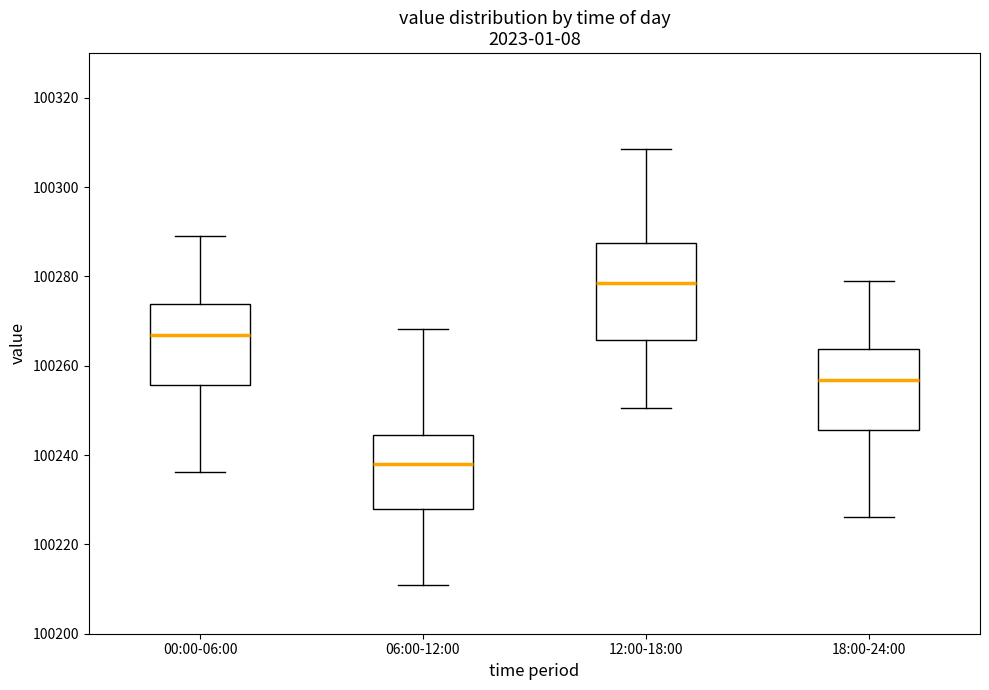

Where does the lower whisker of the box for 18:00-24:00 end on the y-axis? The values are not printed on the chart, so give them approximately, as read against the axis.

100226